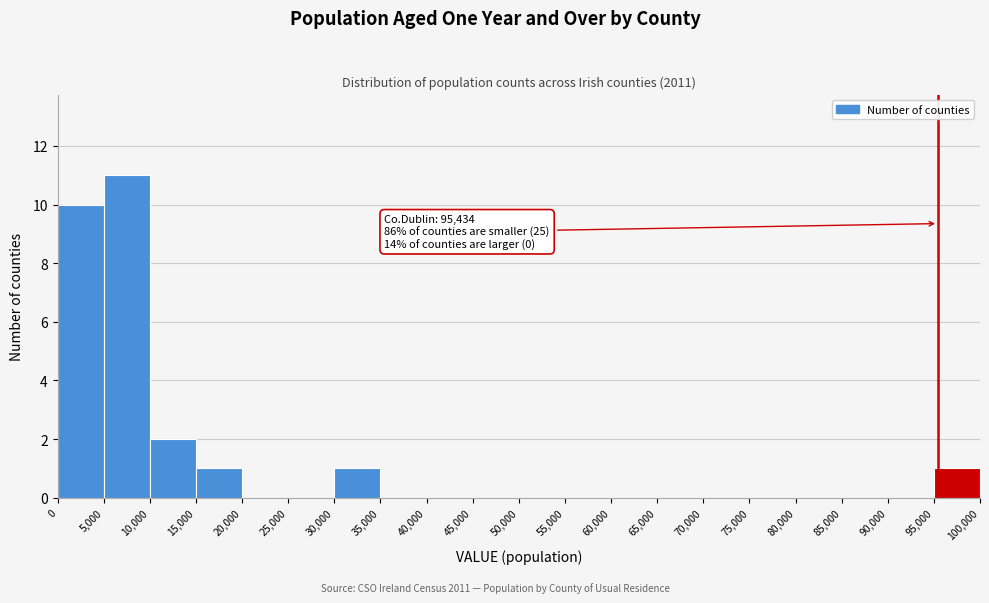

Which range on the x-axis has the tallest bar?

5,000 to 10,000